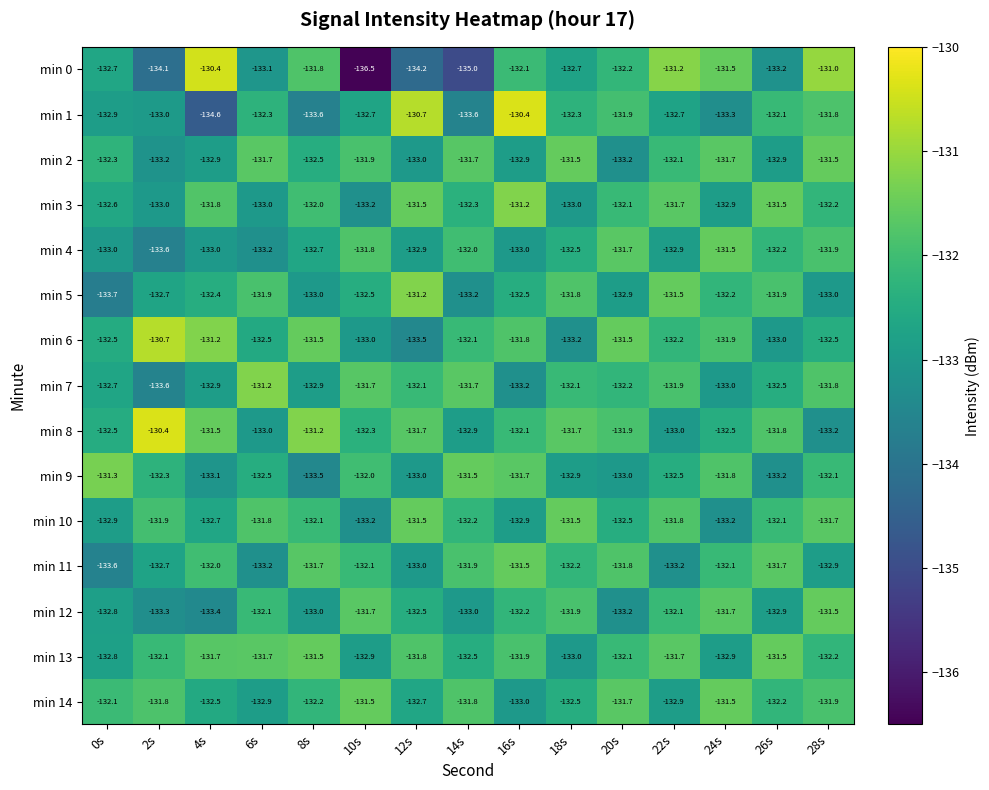

What is the maximum value shown in the chart?

-130.4